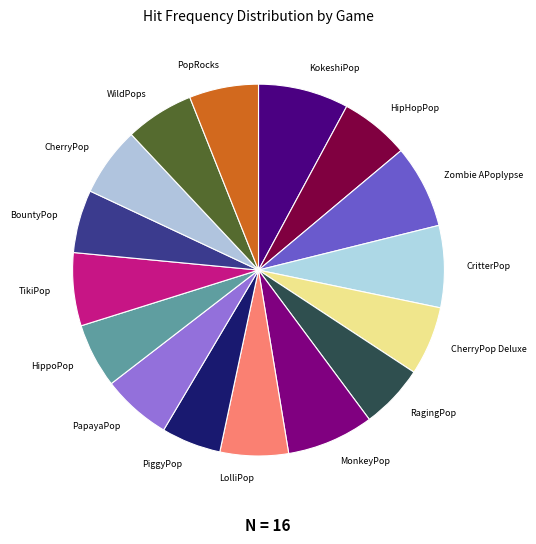

True or false: WildPops accounts for 6% of the total.

True